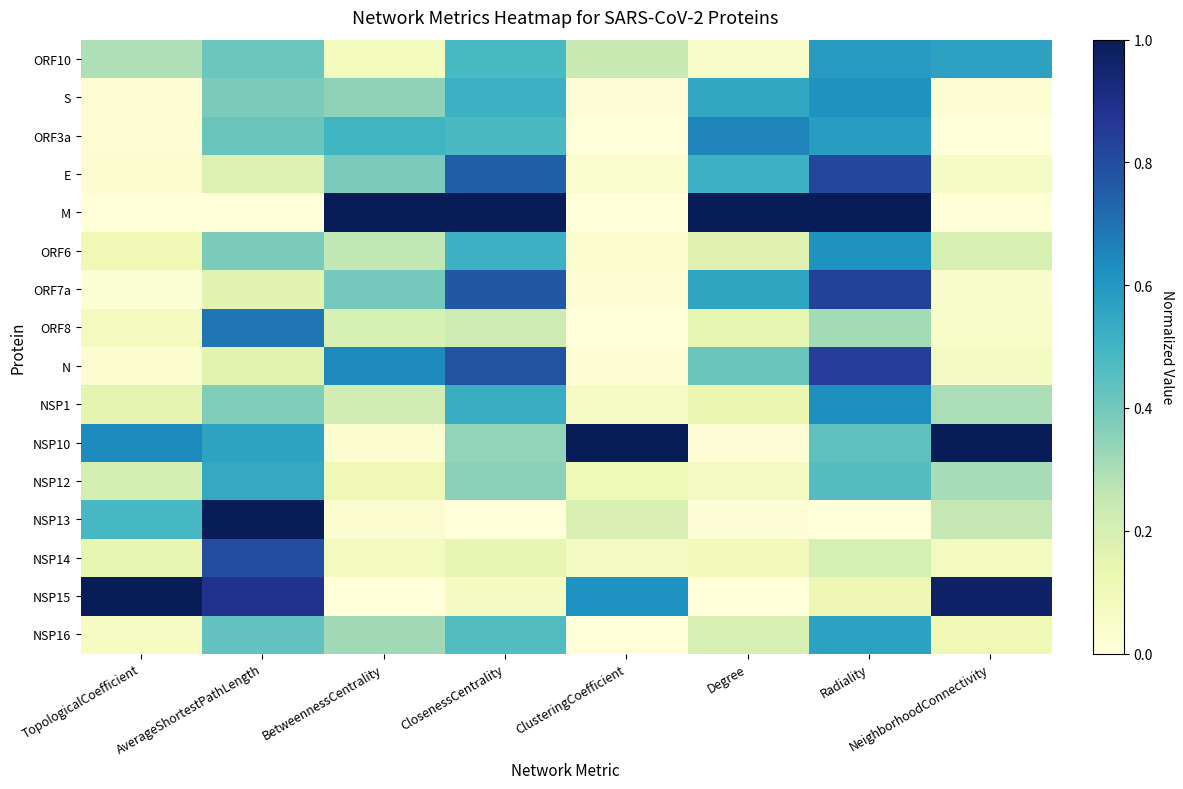

Which category has the highest value across all series?

BetweennessCentrality